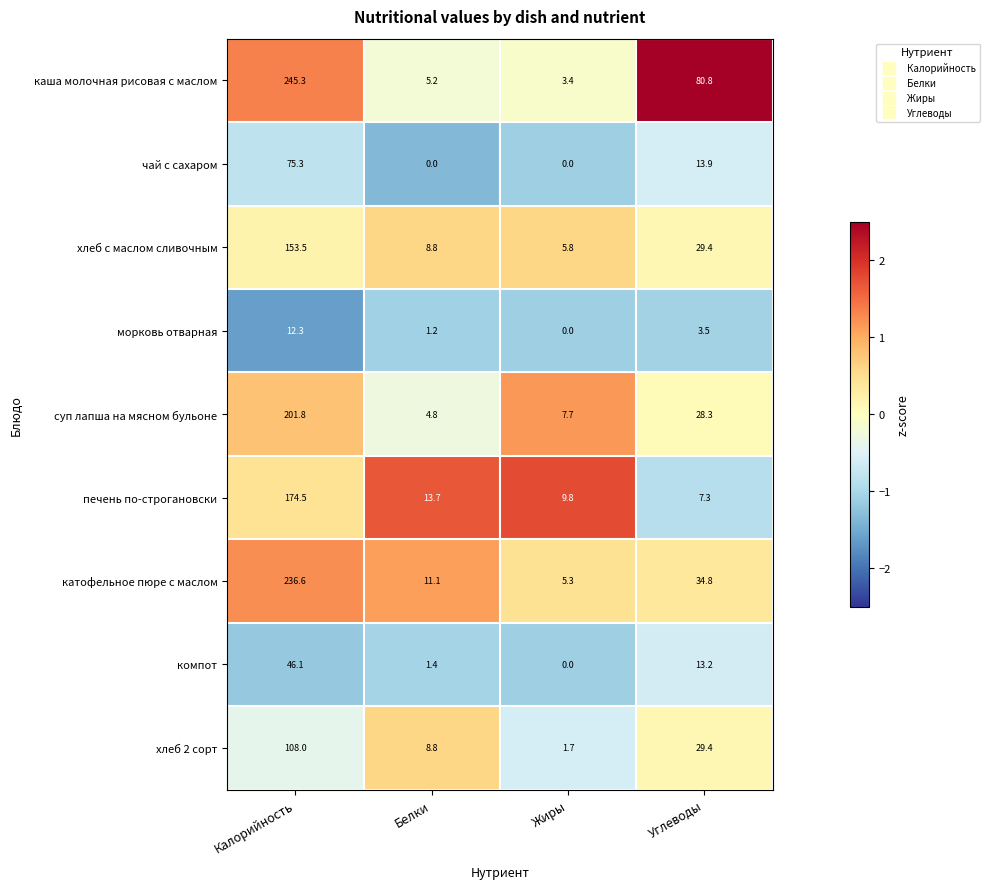

What is the approximate value of печень по-строгановски at Белки?

13.7